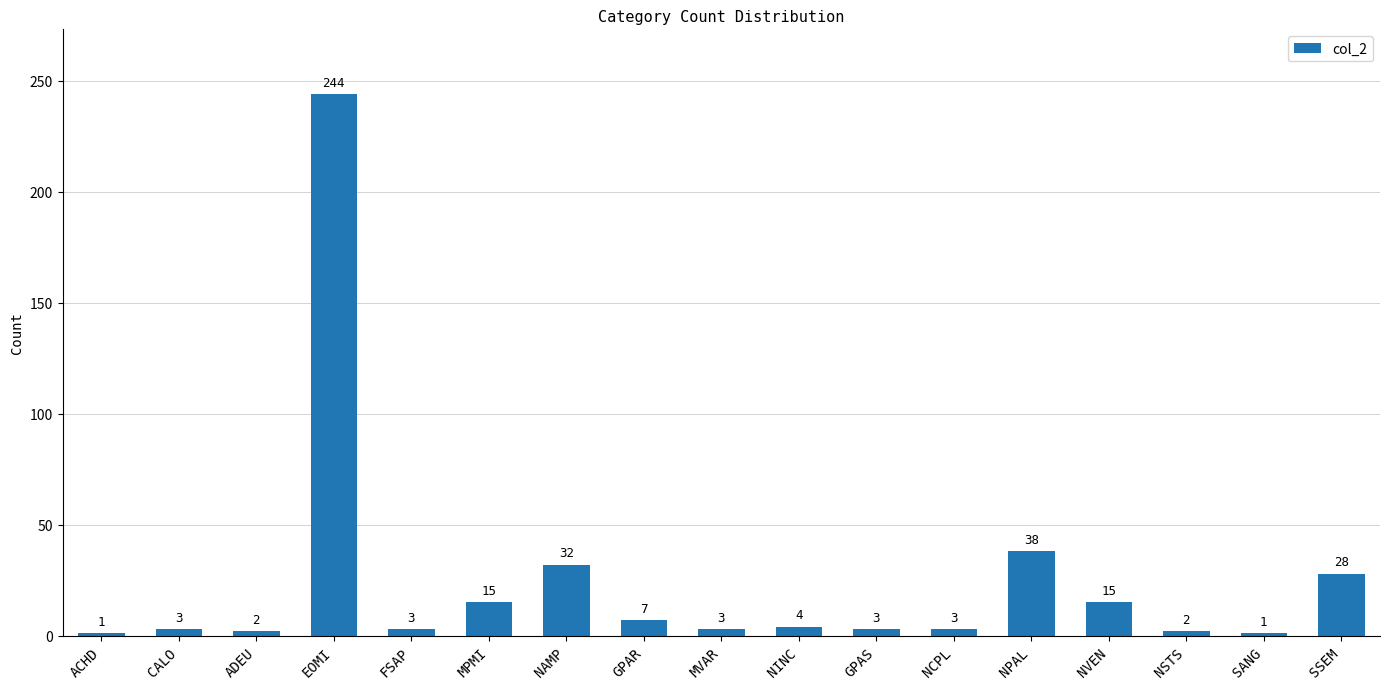

What is the greatest value displayed?

244